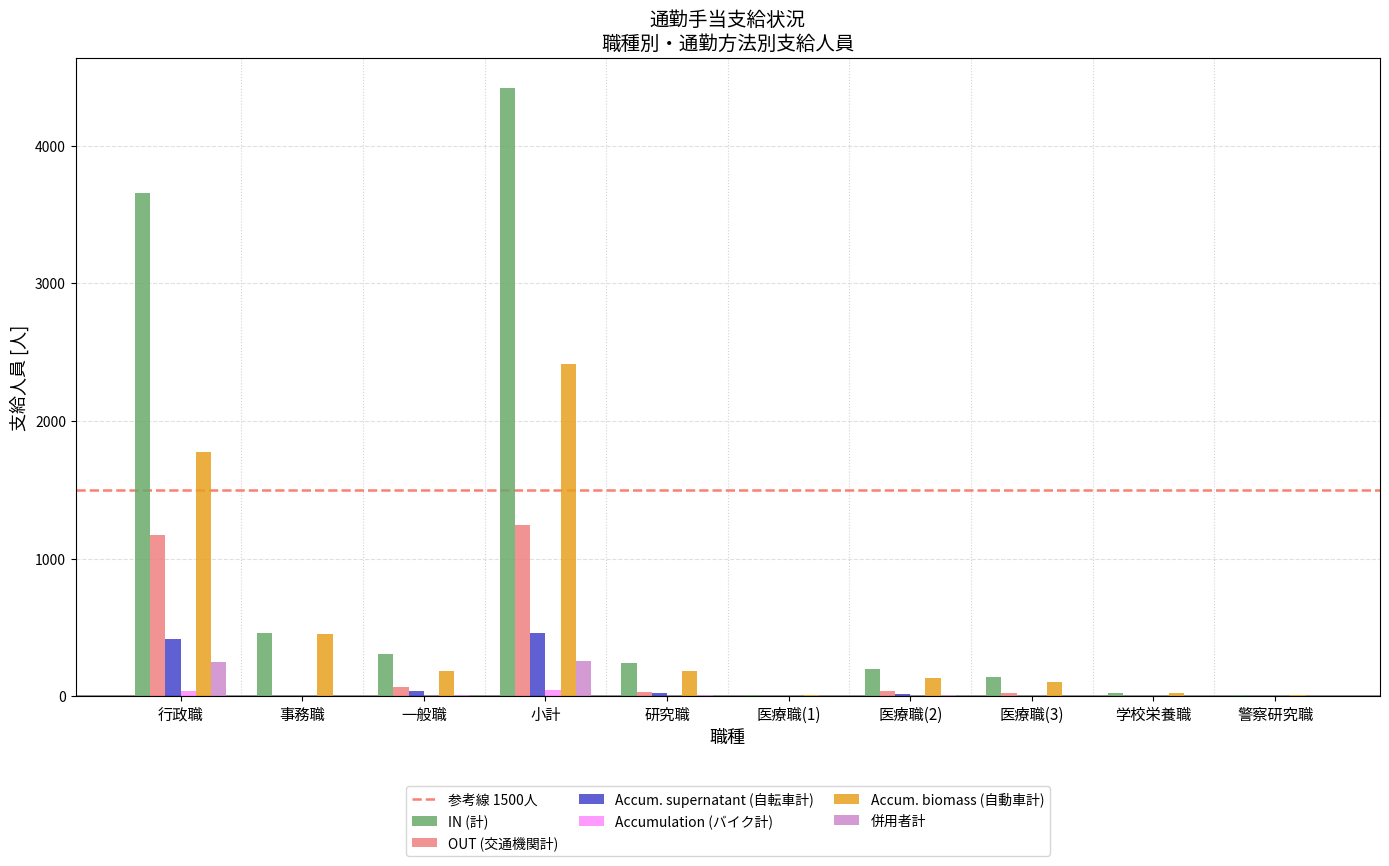

Between 小計 and 医療職(2), which series saw the biggest shift?

IN (計)